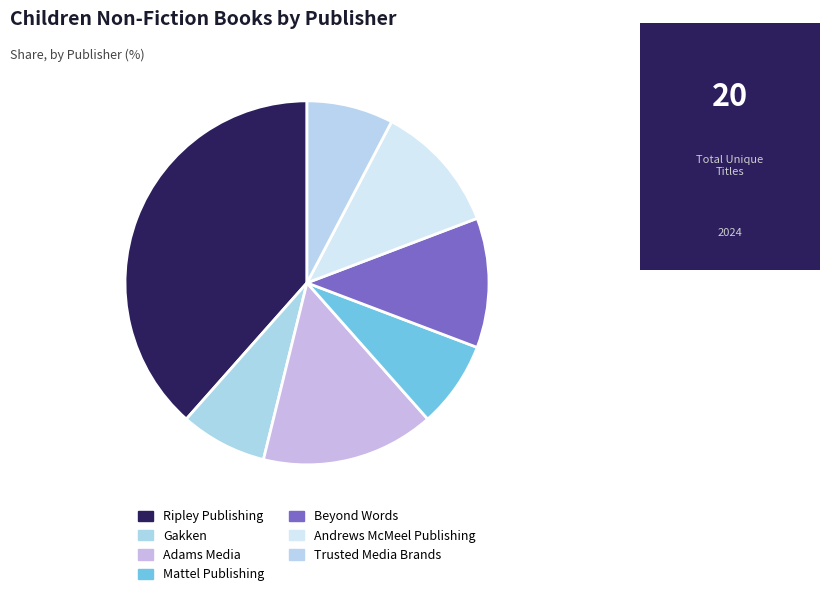

Does any single category account for the majority?

No